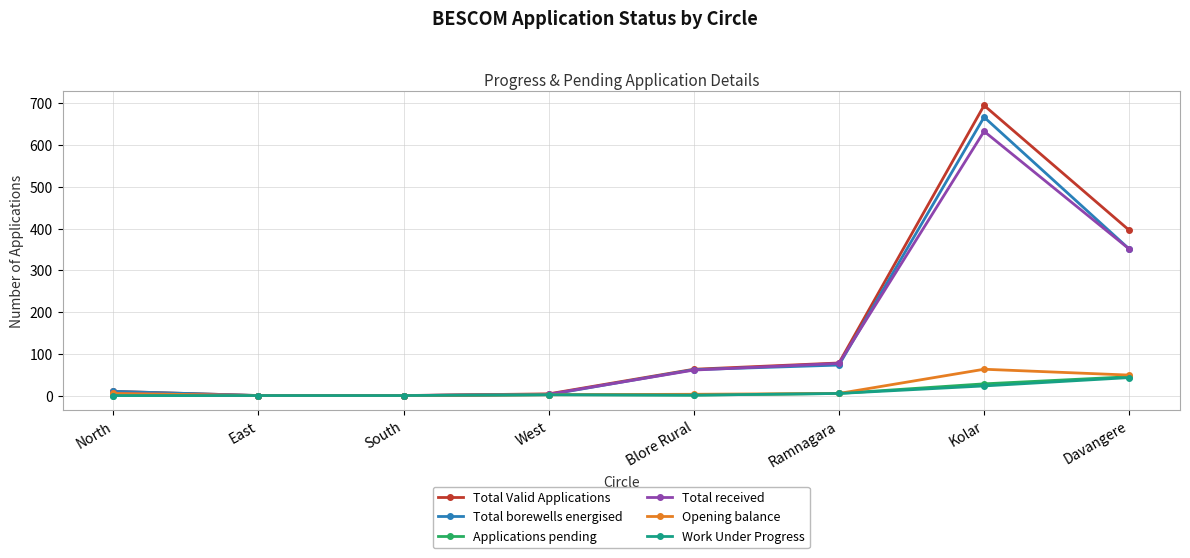

What is the maximum value for Total received?

633